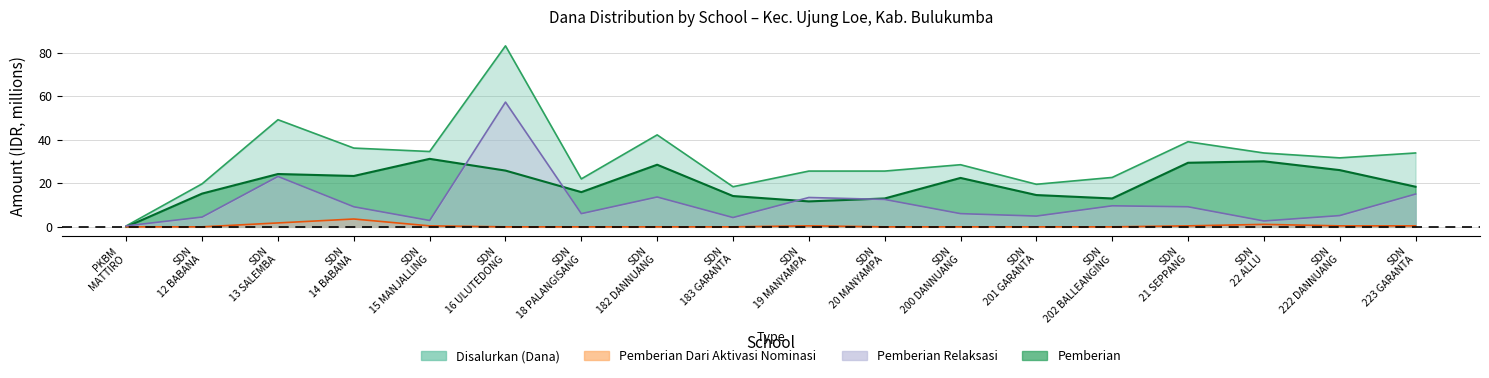

What is the sum of the Pemberian Dari Aktivasi Nominasi values at SDN 20 MANYAMPA and SDN 15 MANJALLING?

0.5